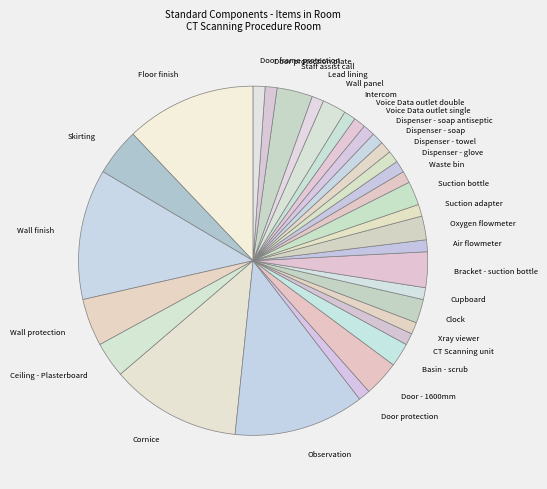

The Staff assist call slice represents 3% of the pie. True or false?

True